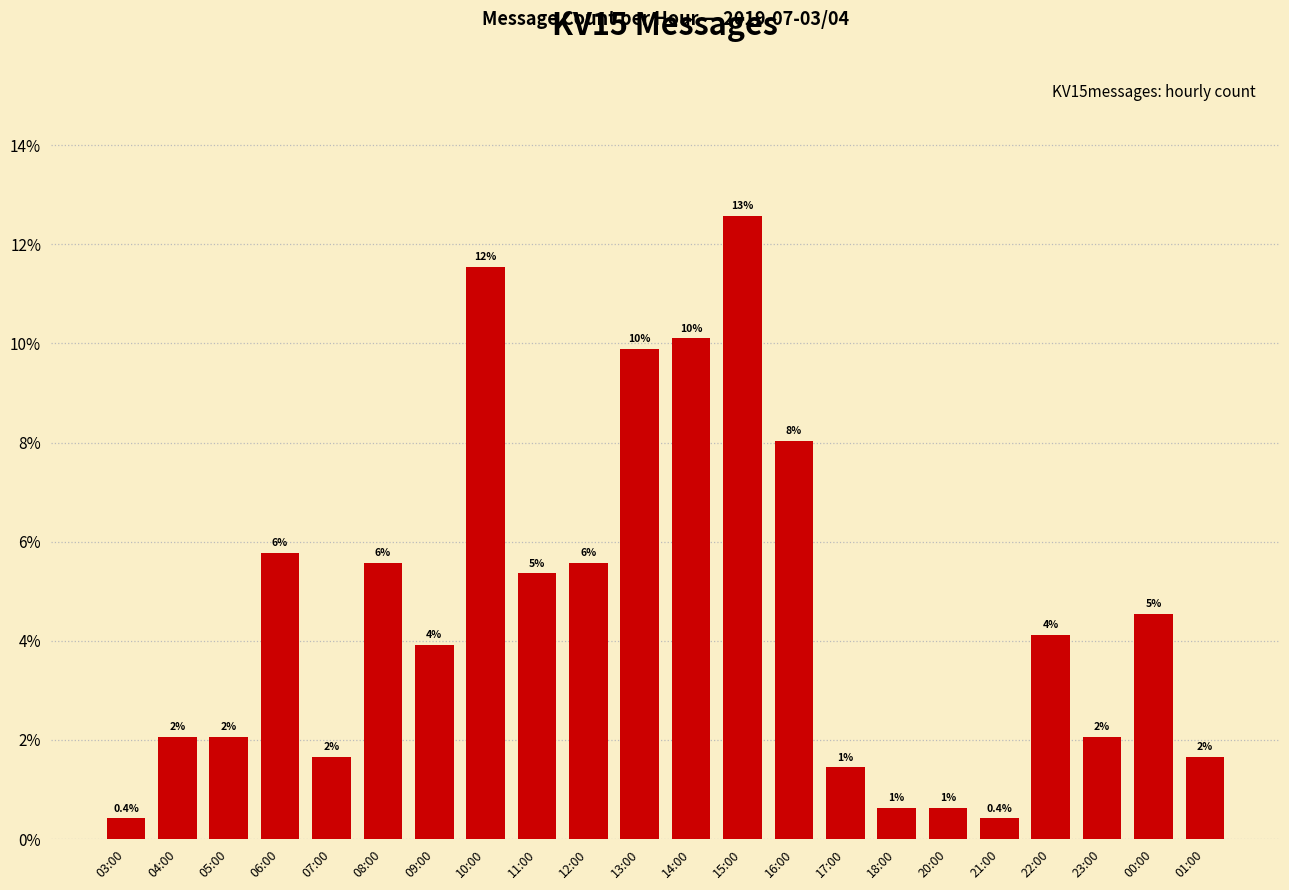

Are the bars horizontal?

No